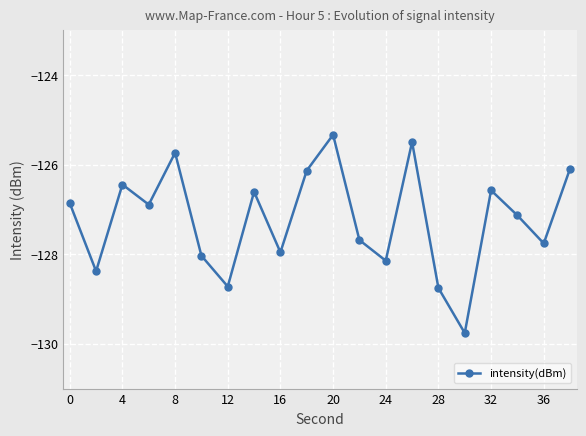

Reading left to right, what are all the values shown in this chart?

-126.9	-128.4	-126.4	-126.9	-125.7	-128.0	-128.7	-126.6	-128.0	-126.1	-125.3	-127.7	-128.1	-125.5	-128.8	-129.8	-126.6	-127.1	-127.8	-126.1